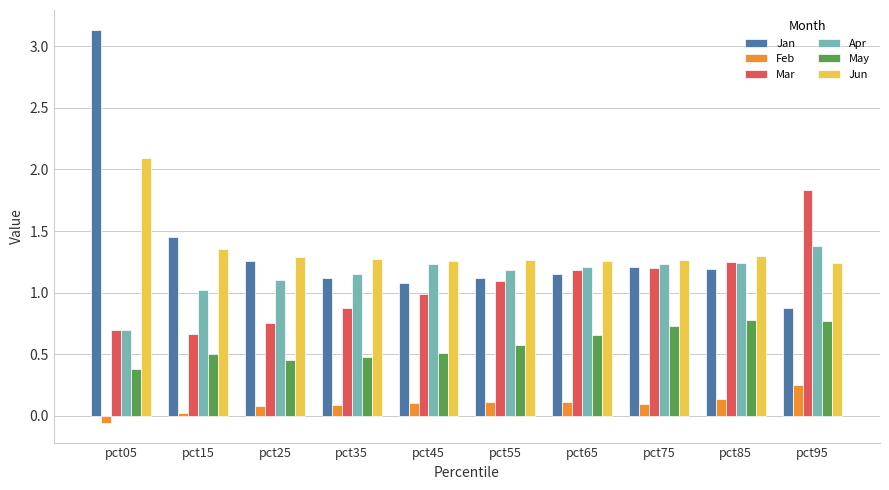

At which label does Apr reach its peak?

pct95